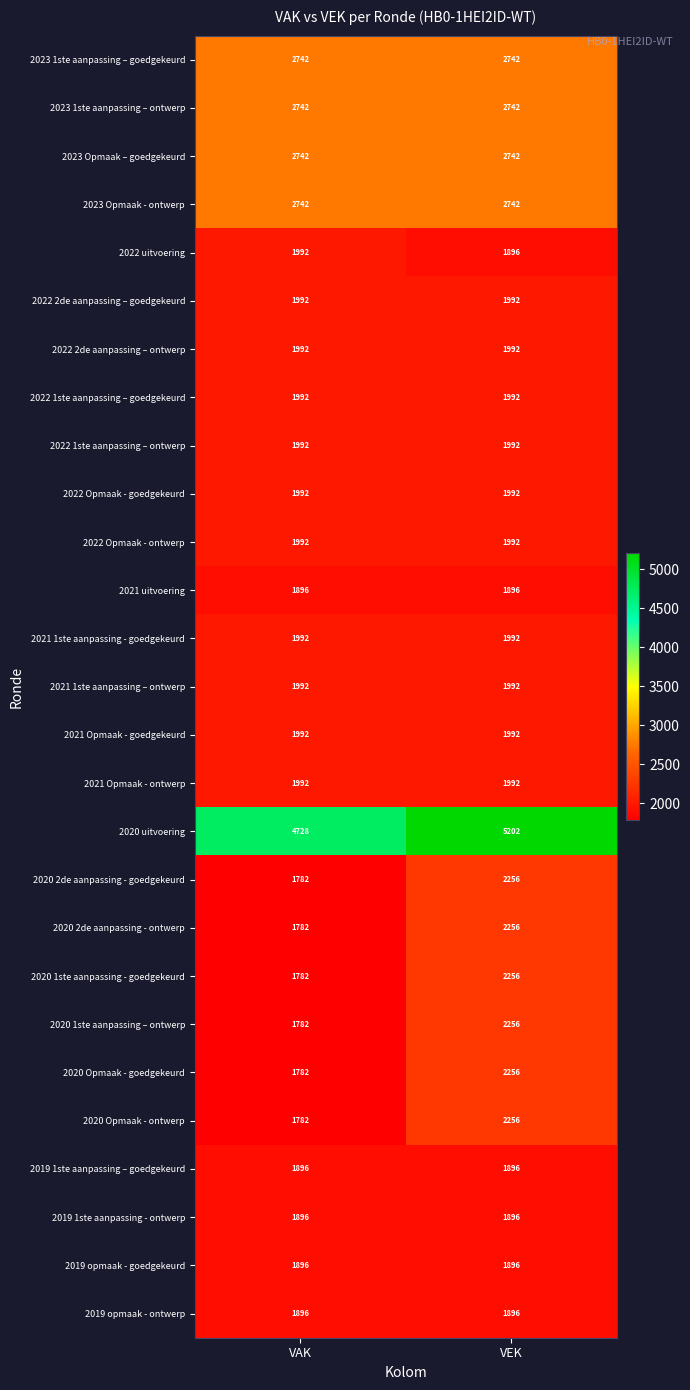

What is the total value across all series at VAK?

57780